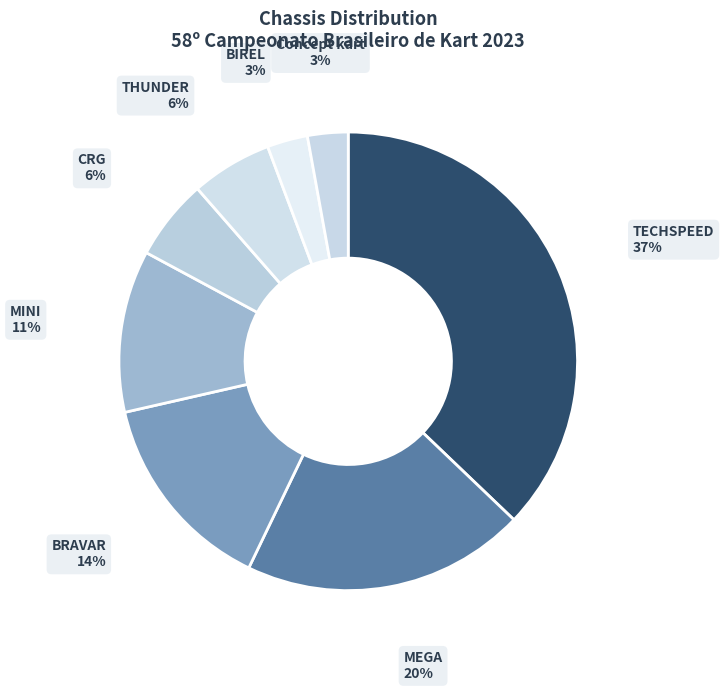

To the nearest percent, what is the average slice percentage?

12%